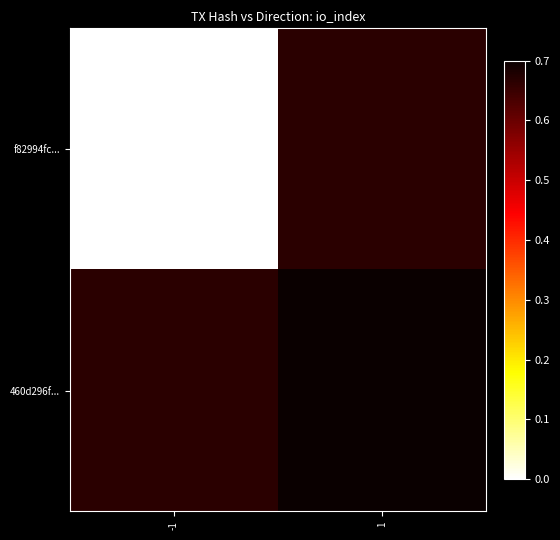

What is the difference between the highest and lowest values at 1?

0.3